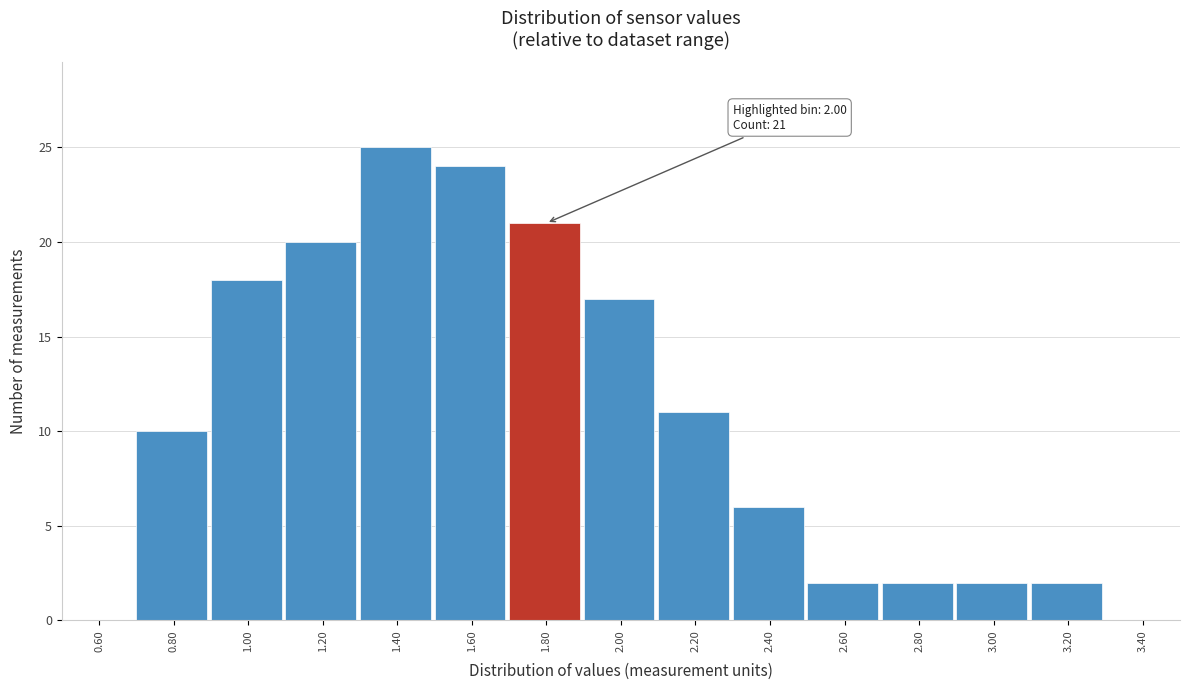

Reading right to left, transcribe all the data shown in this chart.

3.40=0	3.20=2	3.00=2	2.80=2	2.60=2	2.40=6	2.20=11	2.00=17	1.80=21	1.60=24	1.40=25	1.20=20	1.00=18	0.80=10	0.60=0